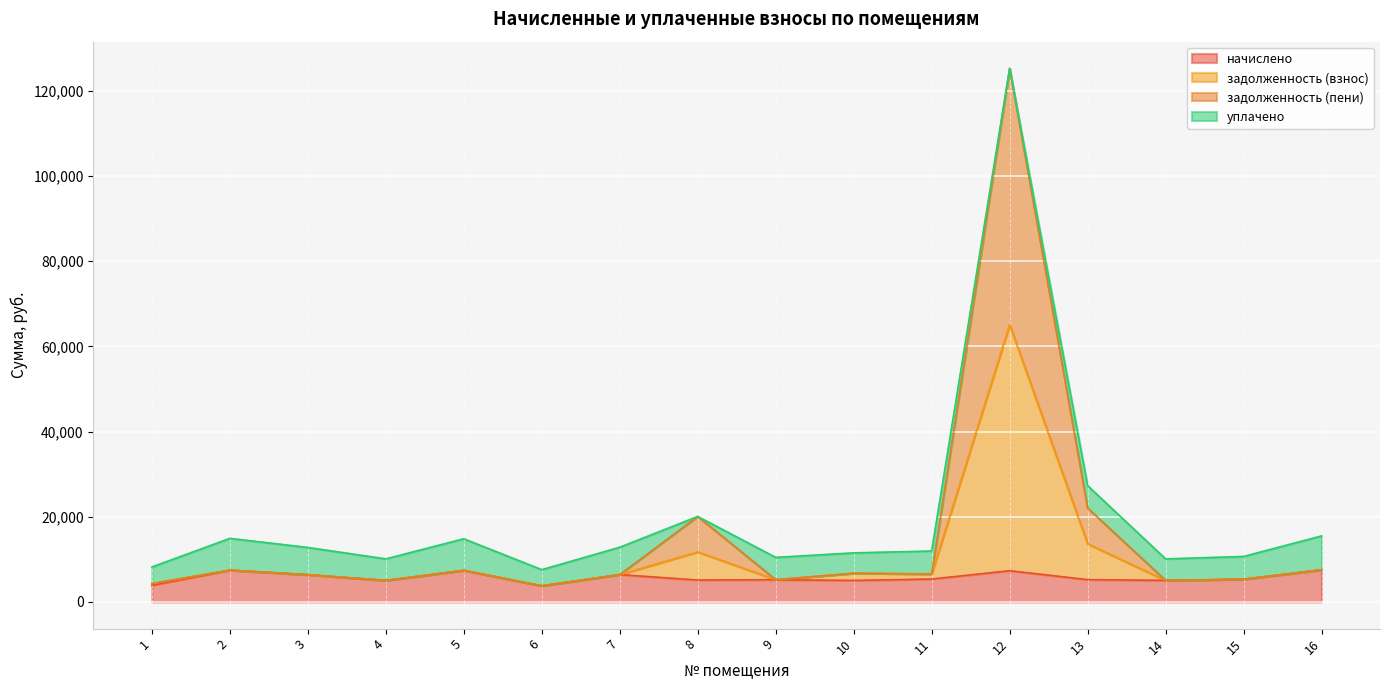

At which category is the sum across all series the highest?

12